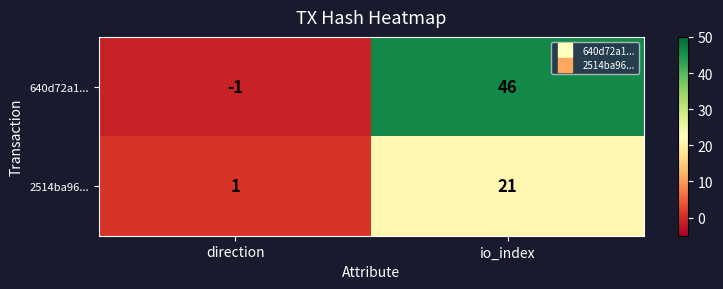

What is the sum of the 2514ba96... values at io_index and direction?

22